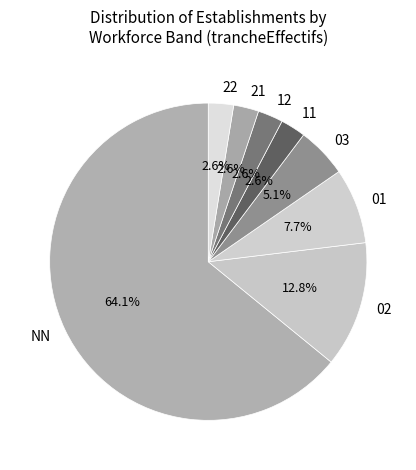

Is NN the majority of the pie?

Yes